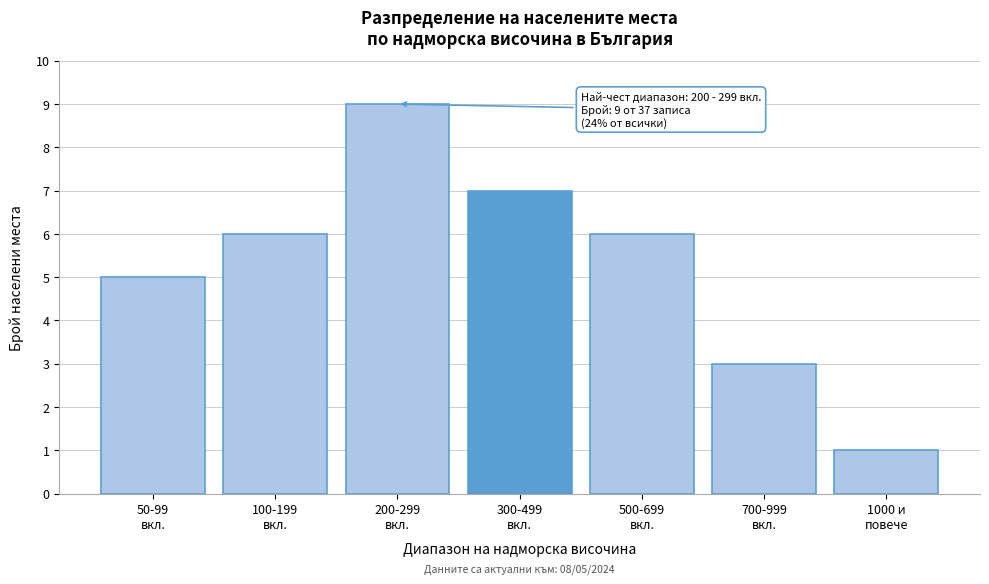

Reading right to left, transcribe all the data shown in this chart.

1	3	6	7	9	6	5